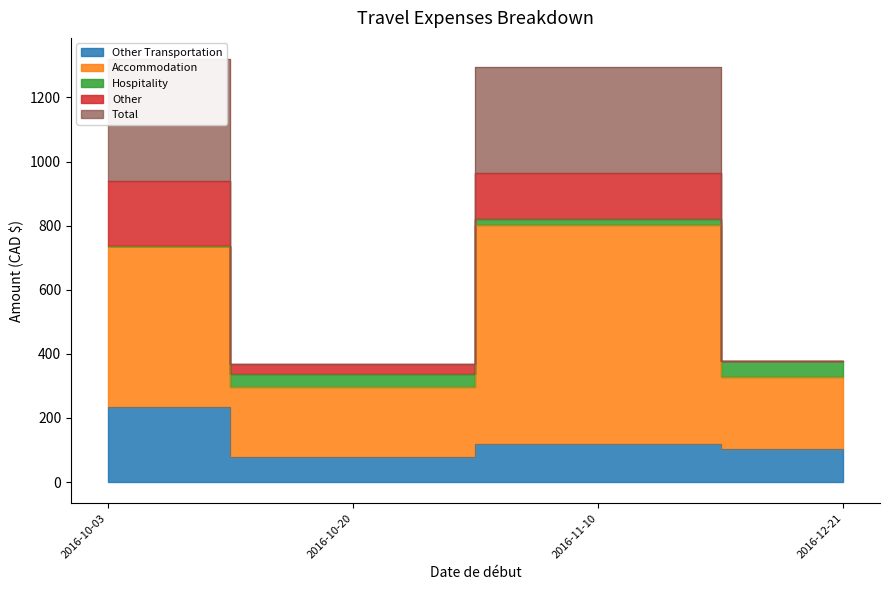

True or false: Total and Other Transportation intersect in this chart.

False